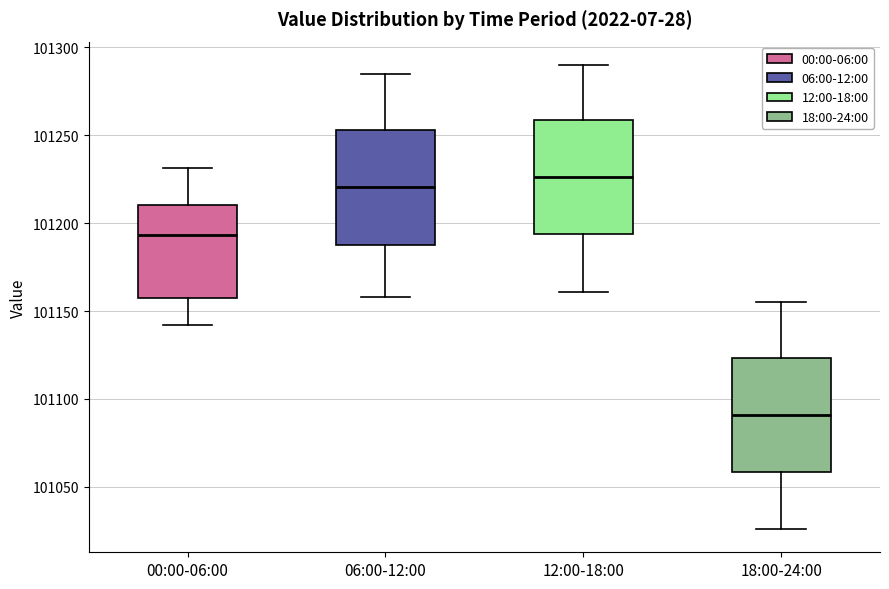

Which box's median line is the highest?

12:00-18:00